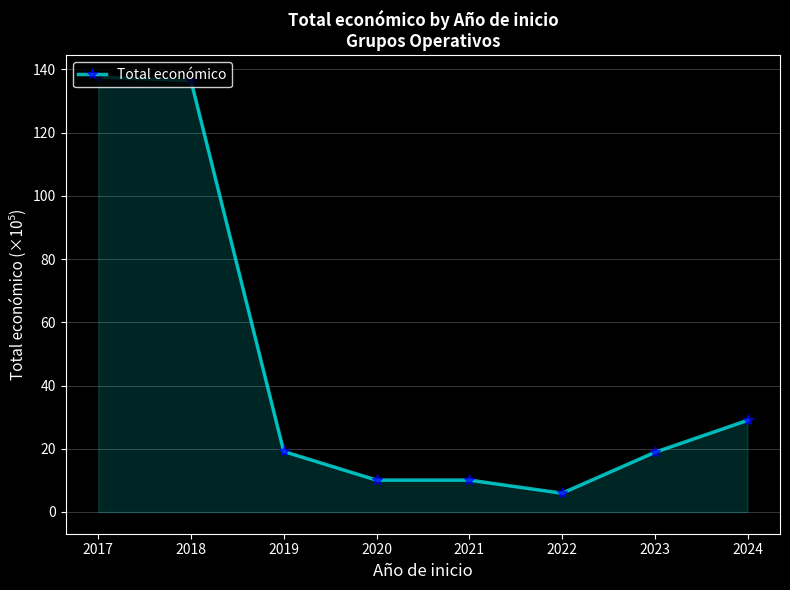

What is the value of the 2nd point from the left?

136.4